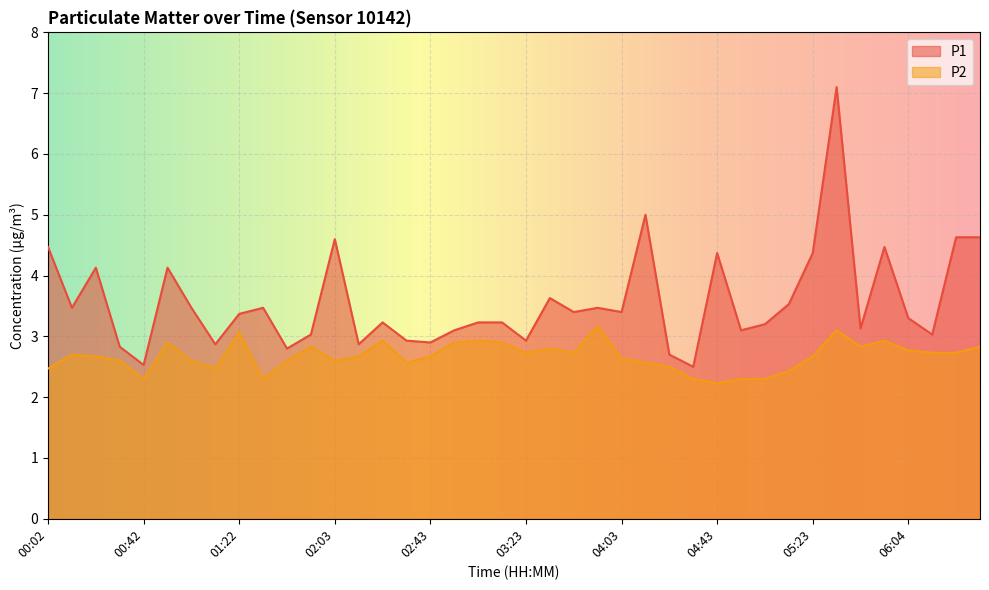

What is the value of the P2 point at the 16th from the left?

2.6